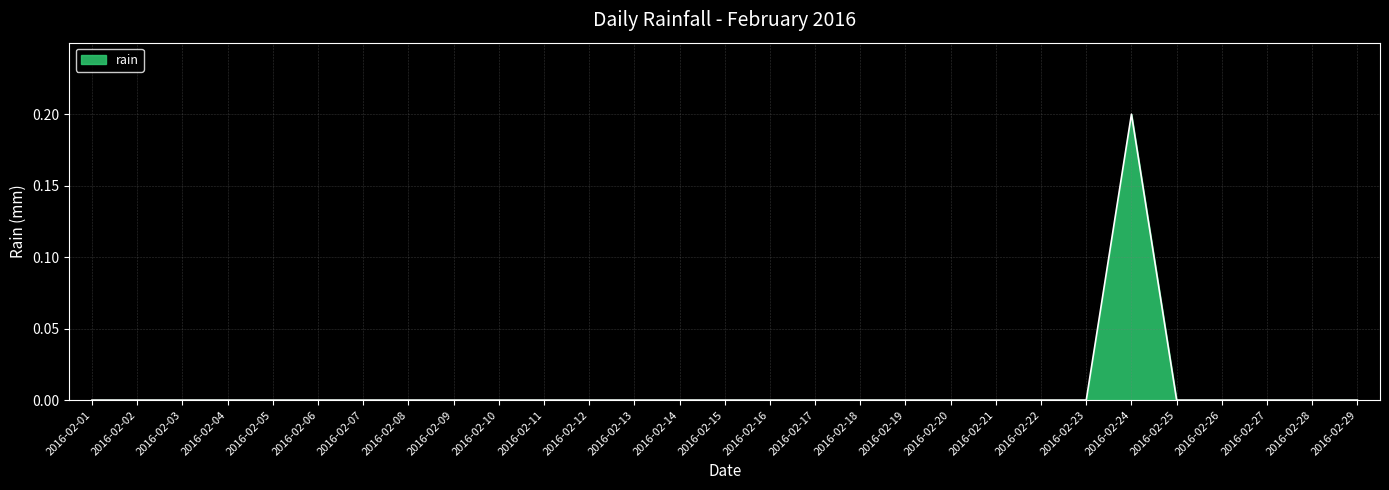

True or false: the data shows 0.0 at 2016-02-19.

True